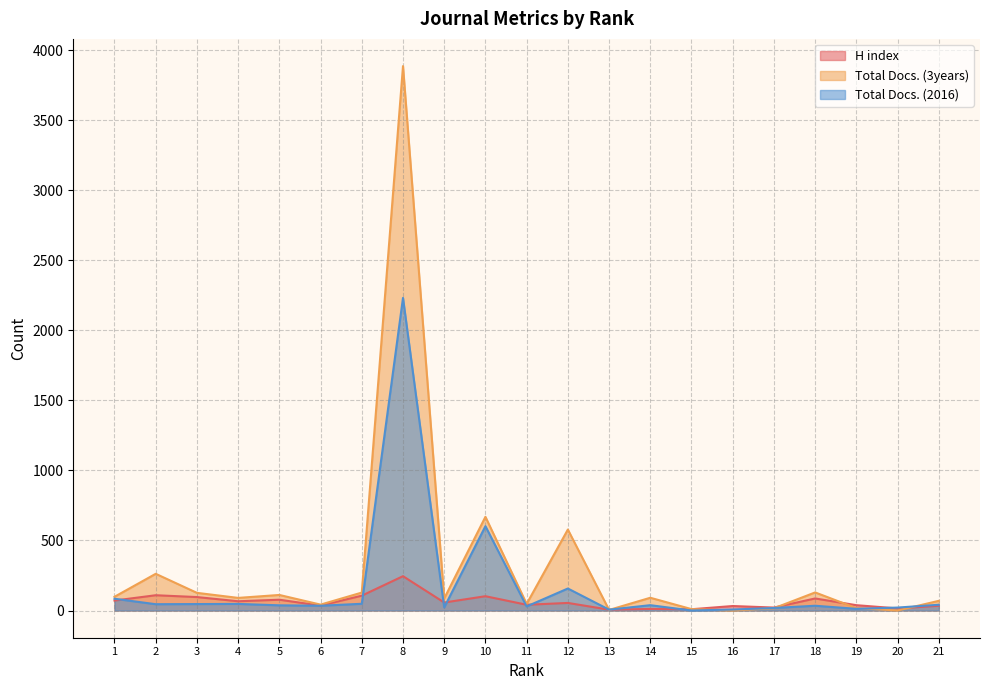

True or false: Total Docs. (2016) has more than 2 interior local peaks.

True